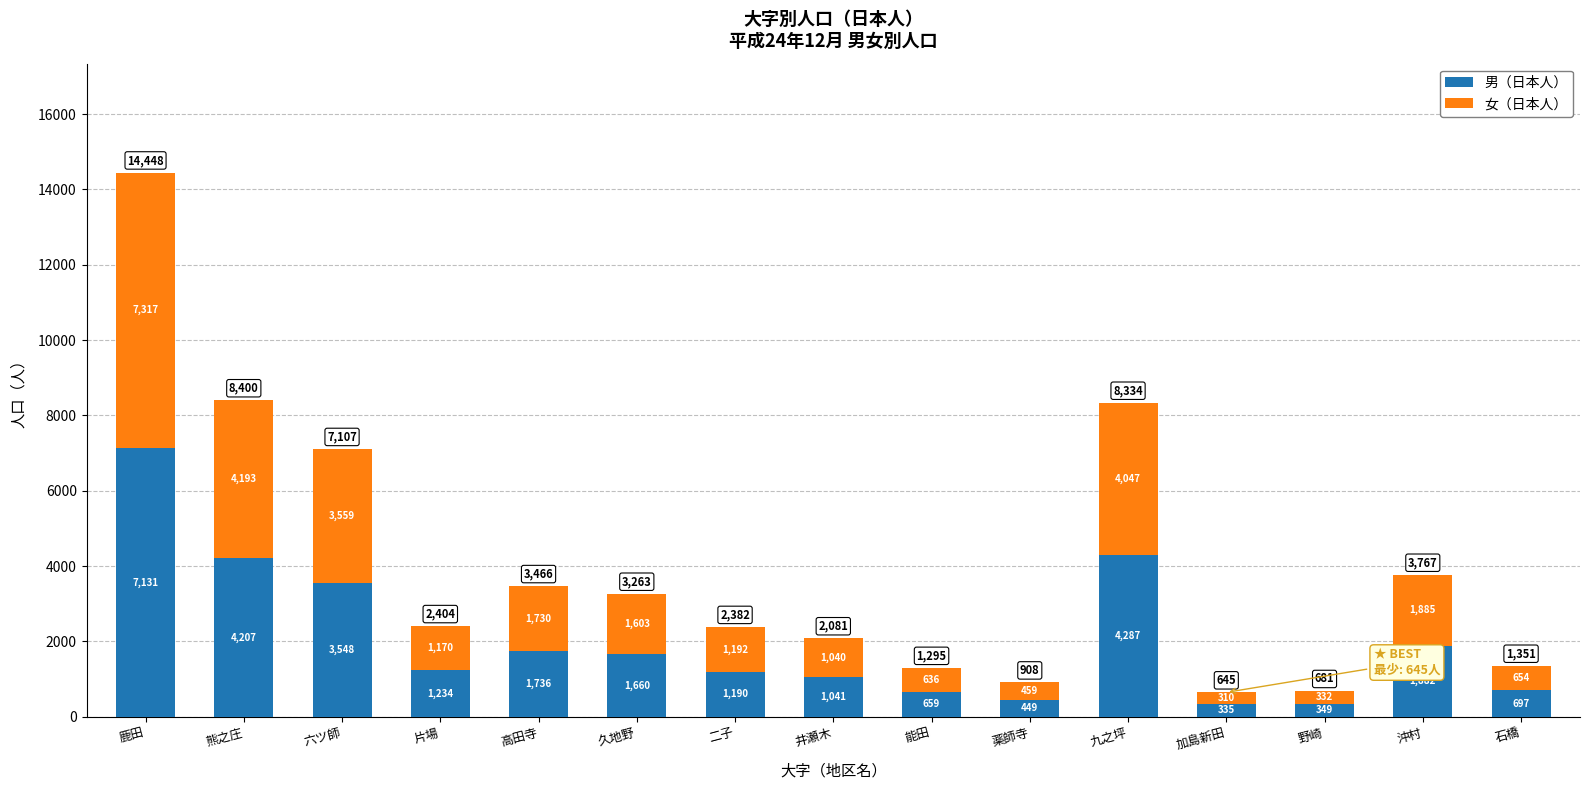

Is it true that 男（日本人） equals 1882 at 沖村?

True